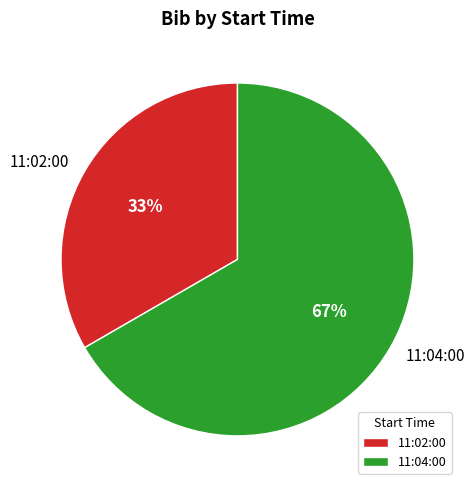

Combined, do 11:04:00 and 11:02:00 account for over 50%?

Yes